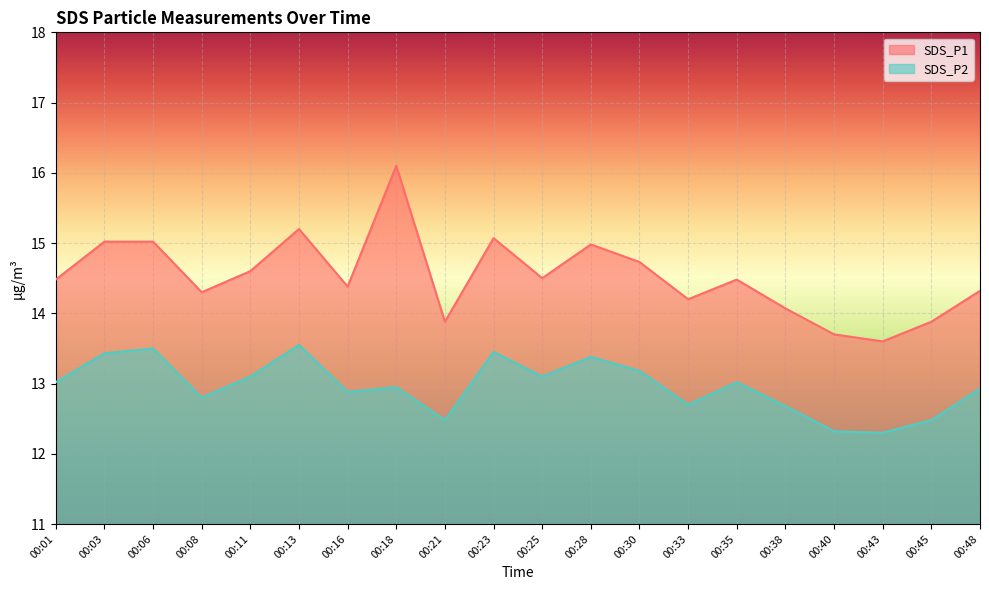

What is the difference between the maximum and minimum values in the SDS_P1 series?

2.5